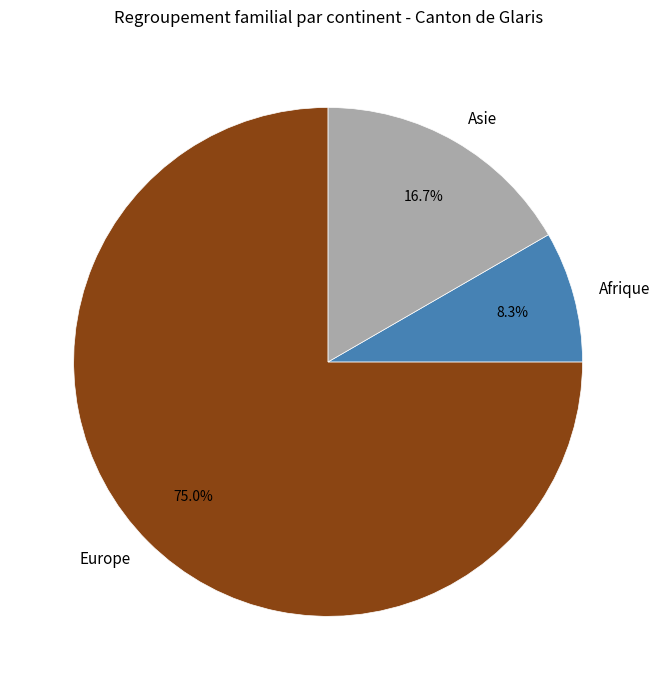

To the nearest percent, what is the difference between the Europe and Asie slice percentages?

58%